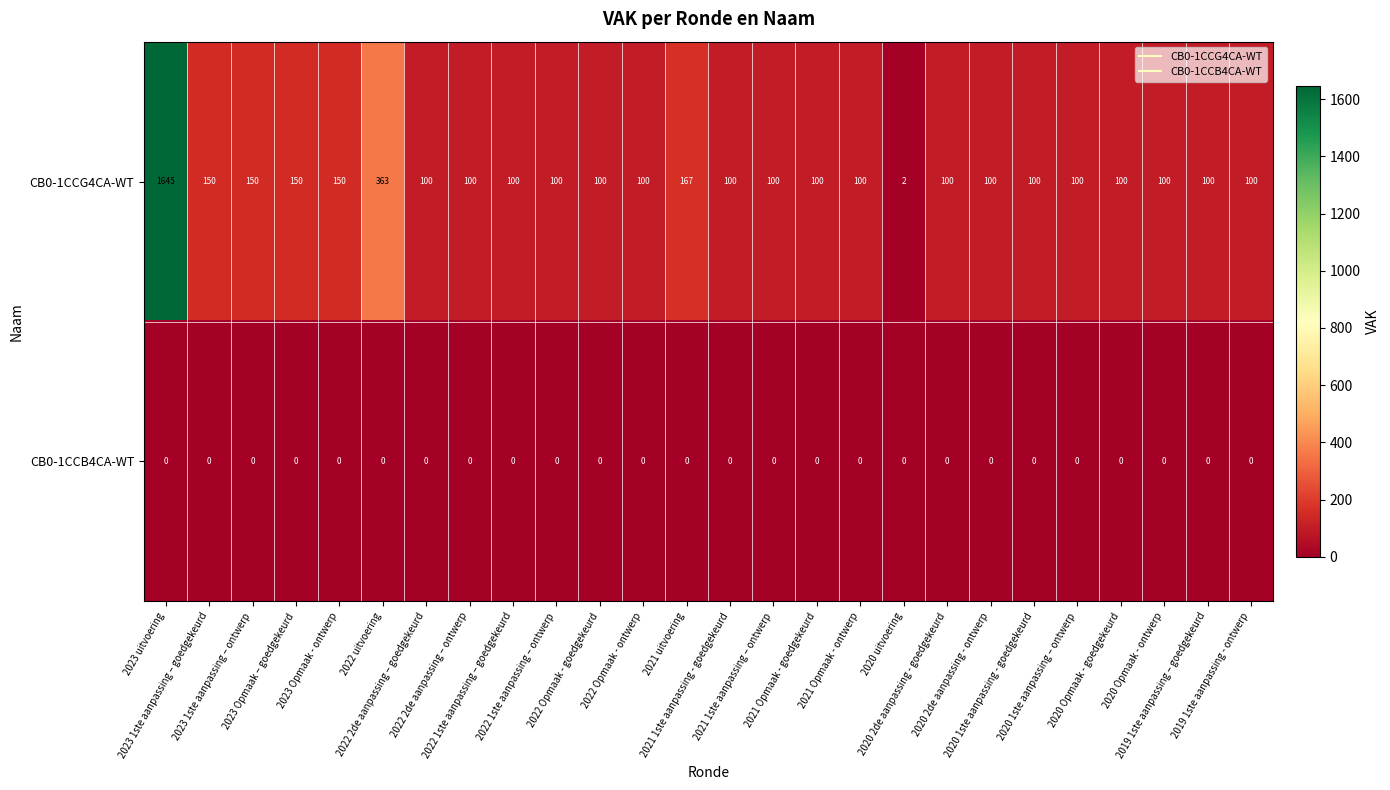

Rank the series by their average value, from highest to lowest.

CB0-1CCG4CA-WT, CB0-1CCB4CA-WT